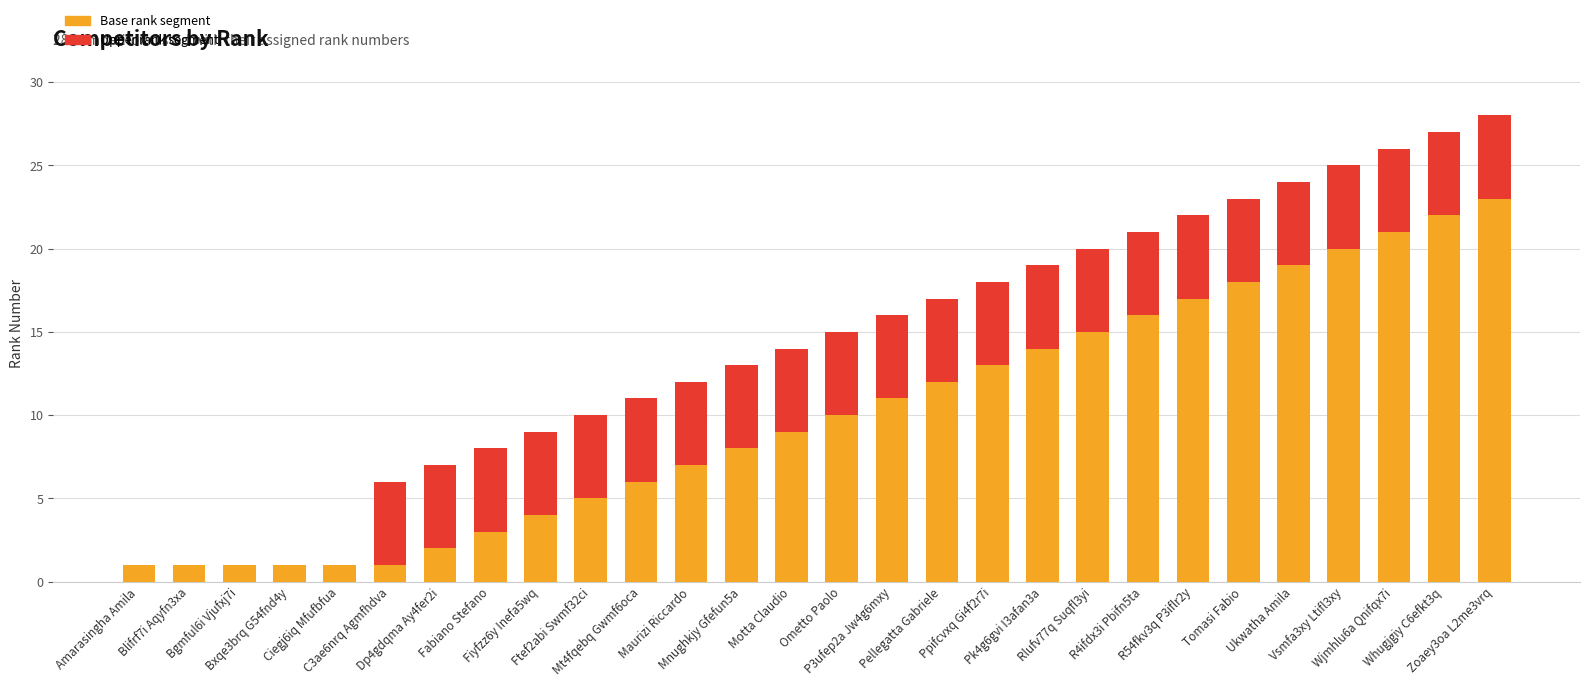

What is the highest value of the Base rank segment series?

23